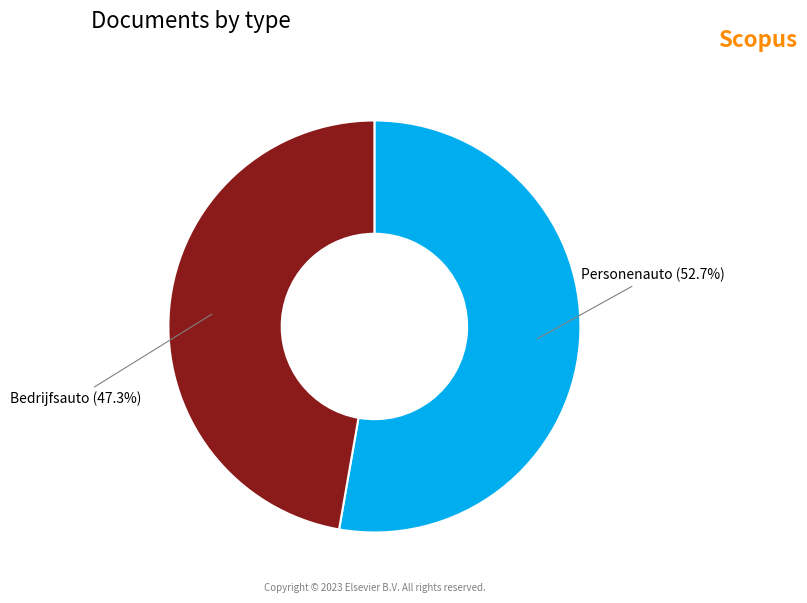

Count the number of slices in the pie.

2